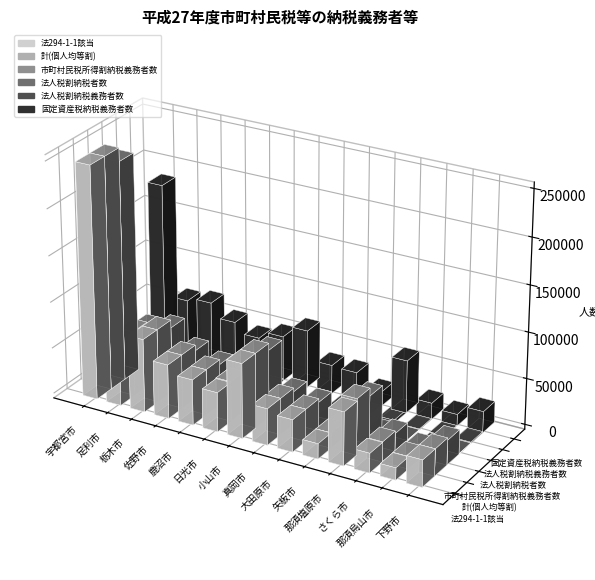

At which label is 計(個人均等割) closest to 132426?

小山市